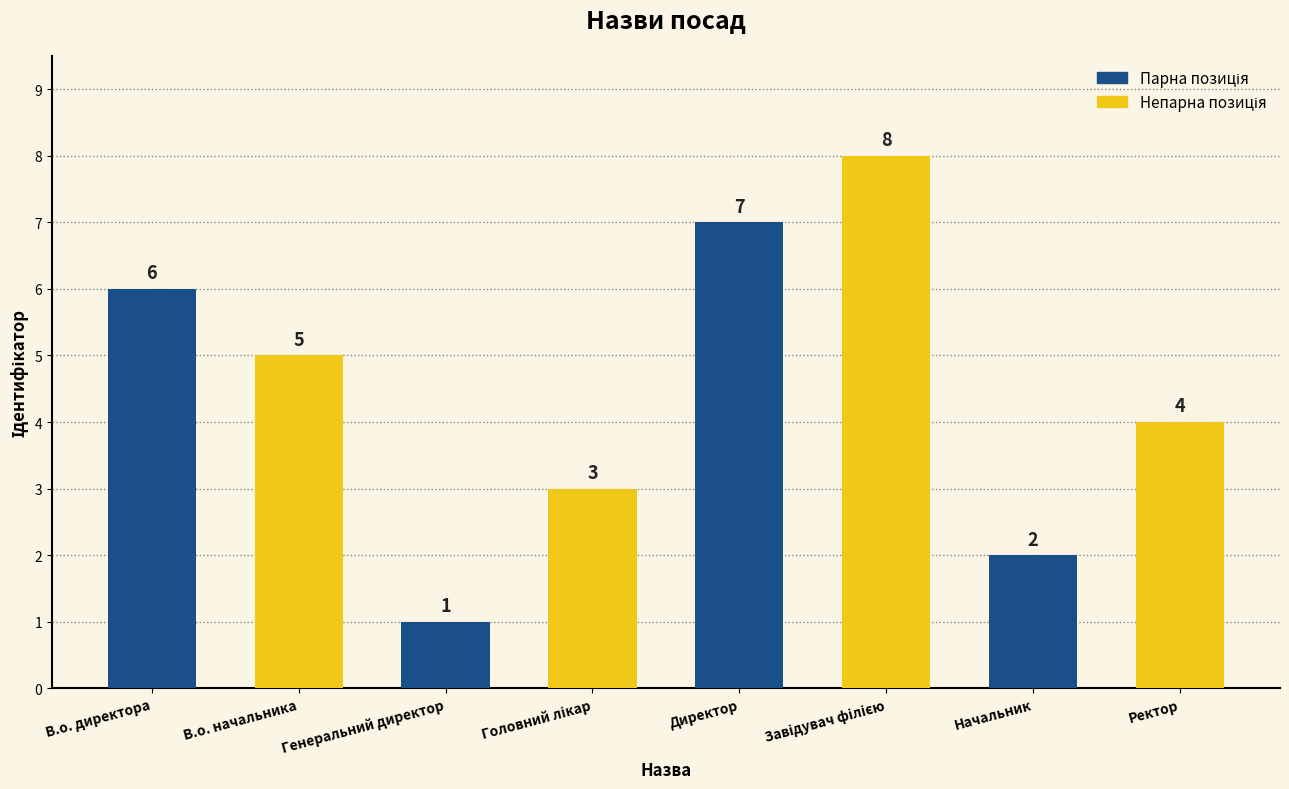

Which label corresponds to the smallest value in the chart?

Генеральний директор